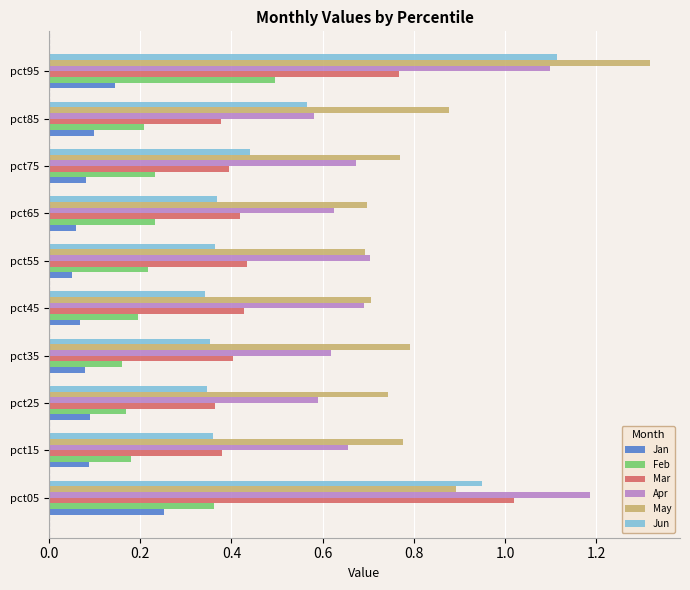

What are all the series names shown in the legend?

Jan, Feb, Mar, Apr, May, Jun